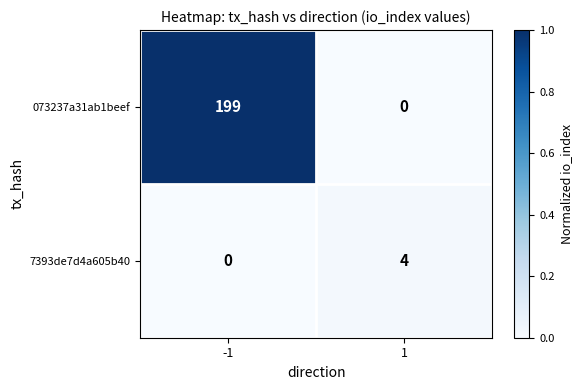

True or false: 7393de7d4a605b40 has a value of 2 at -1.

False